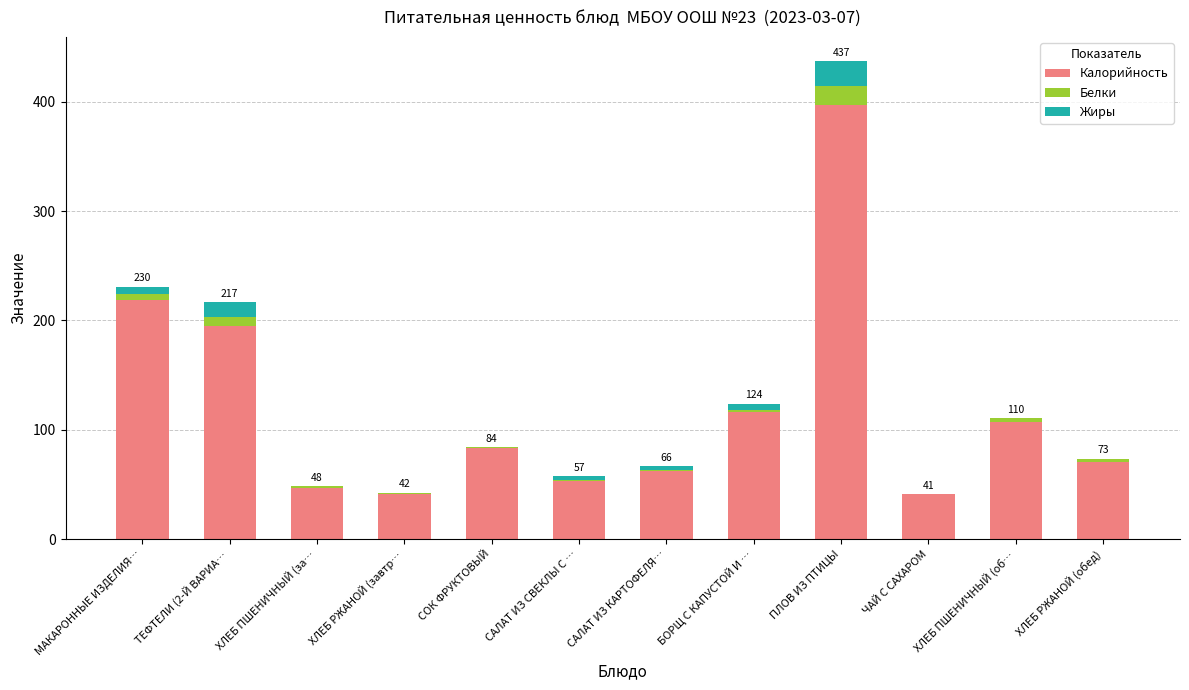

The value of Калорийность at БОРЩ С КАПУСТОЙ И … is 116.0. True or false?

True